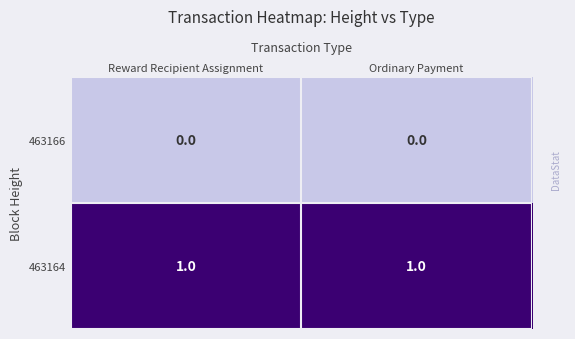

Reading right to left, extract all data points from this chart.

463166: 0	0
463164: 1	1